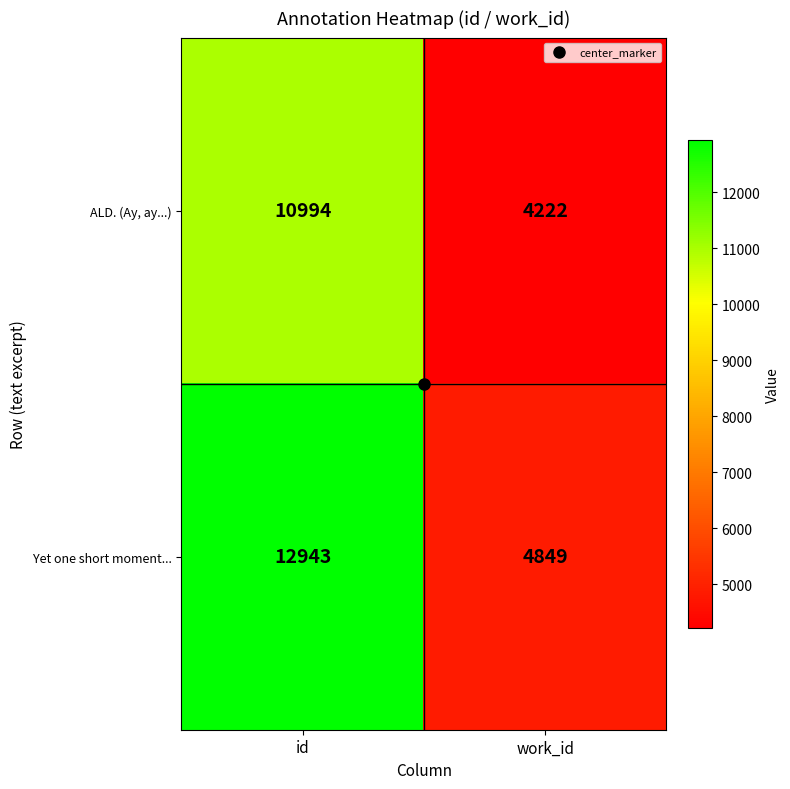

List the series in order of their overall mean, lowest first.

ALD. (Ay, ay...), Yet one short moment...